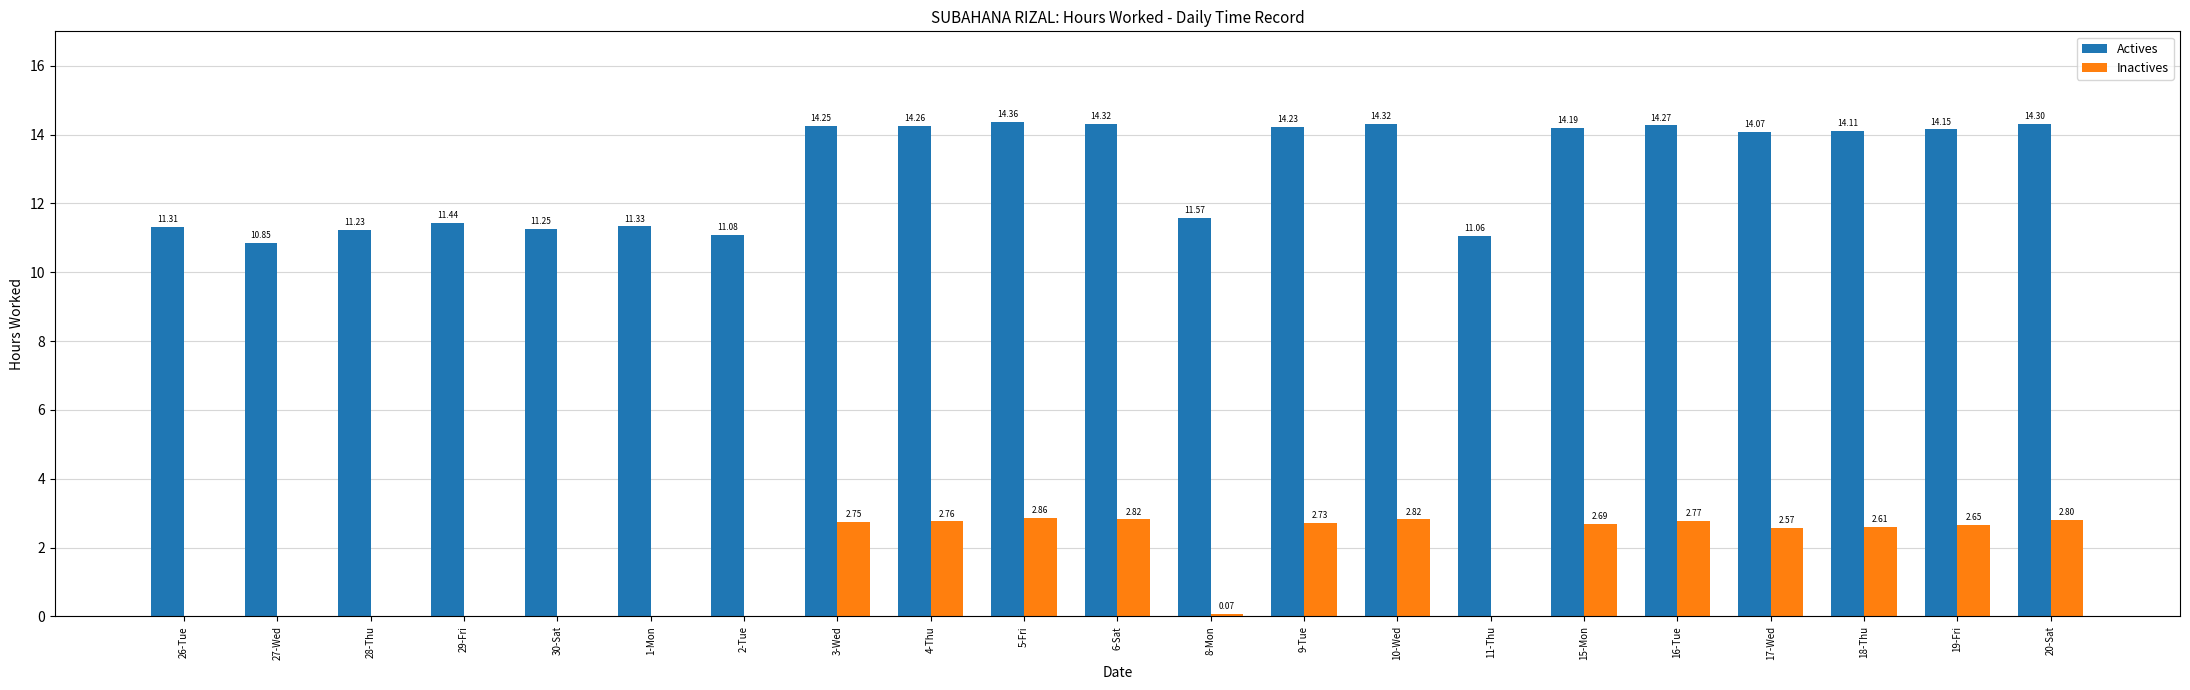

Between 30-Sat and 9-Tue, which series saw the biggest shift?

Actives